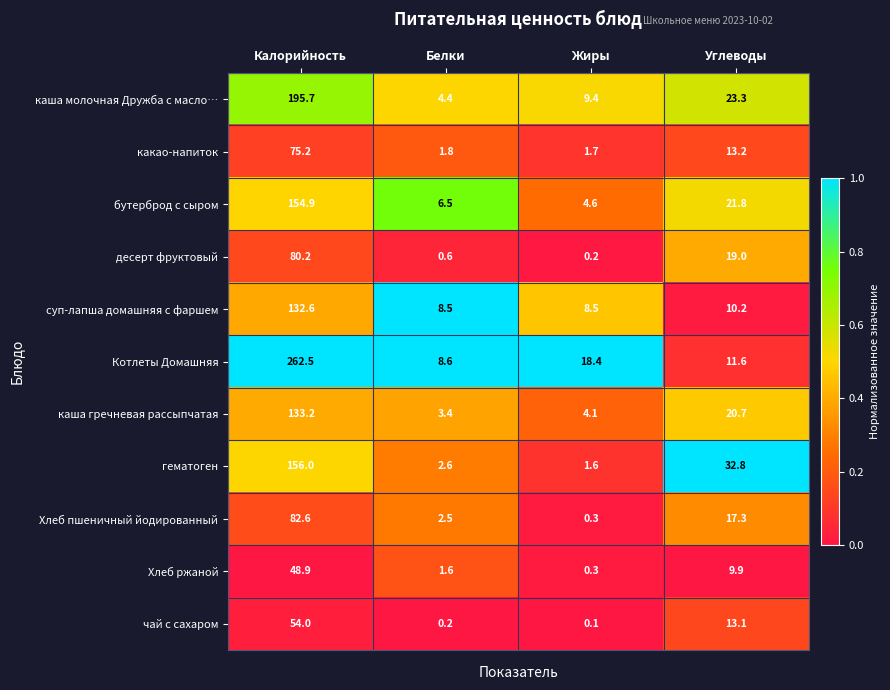

Where is Хлеб ржаной nearest to the value 24?

Углеводы